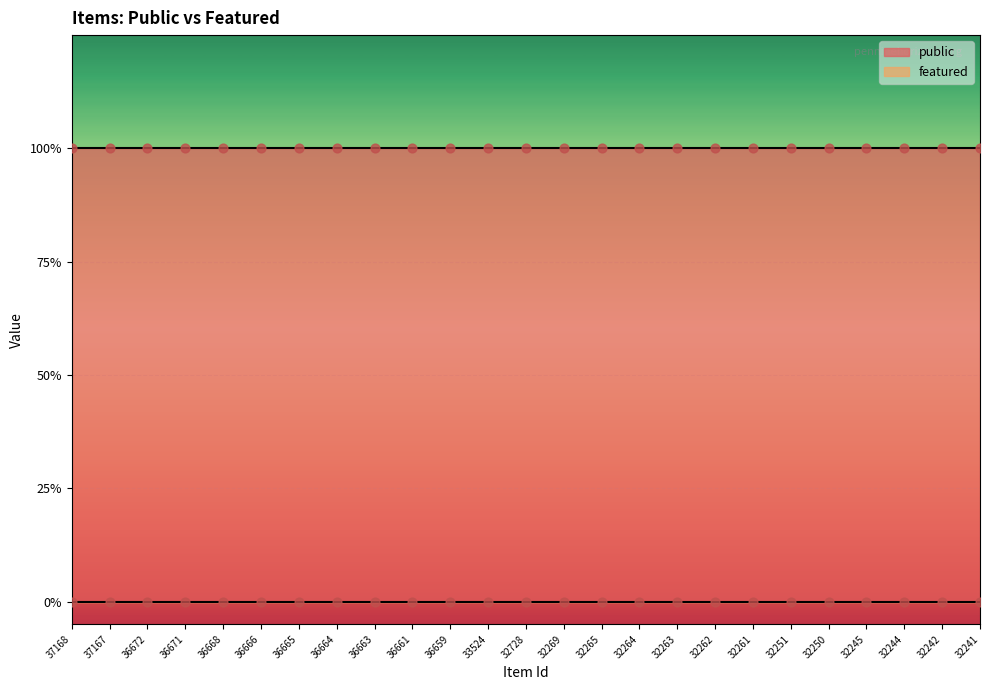

At which category is the sum across all series the highest?

37168